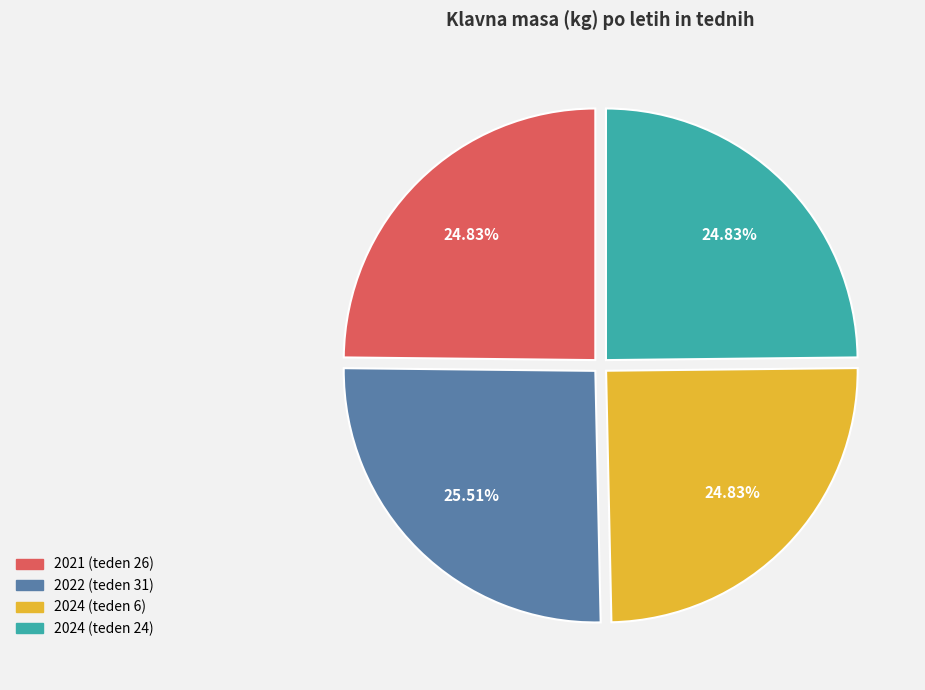

What percentage is NOT represented by 2024 (teden 24)?

75.2%